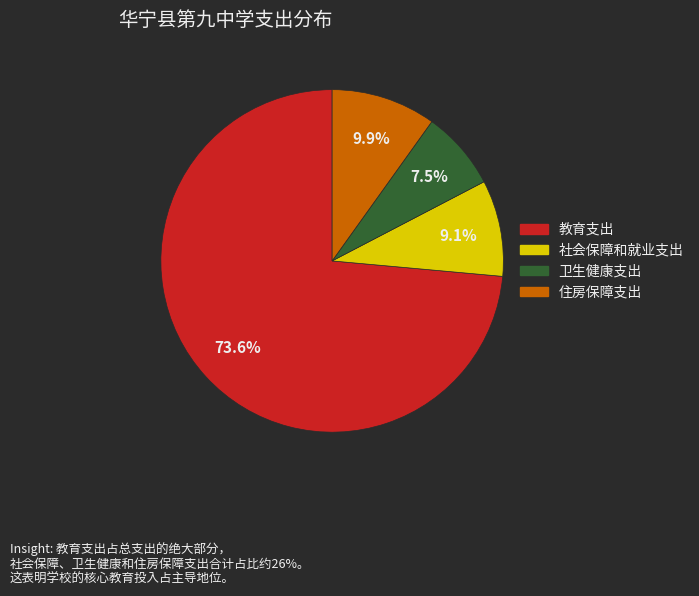

To the nearest percent, what is the difference between the largest and smallest slice percentages?

66%